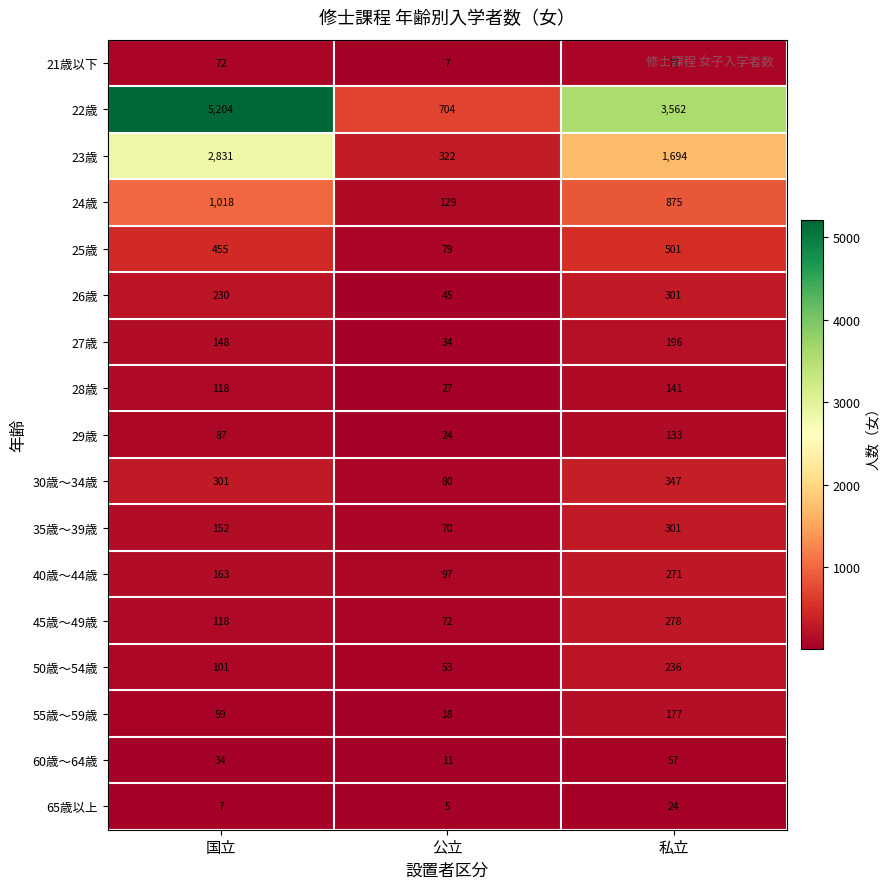

Is the value of 22歳 at 公立 greater than the value of 21歳以下 at 私立?

Yes